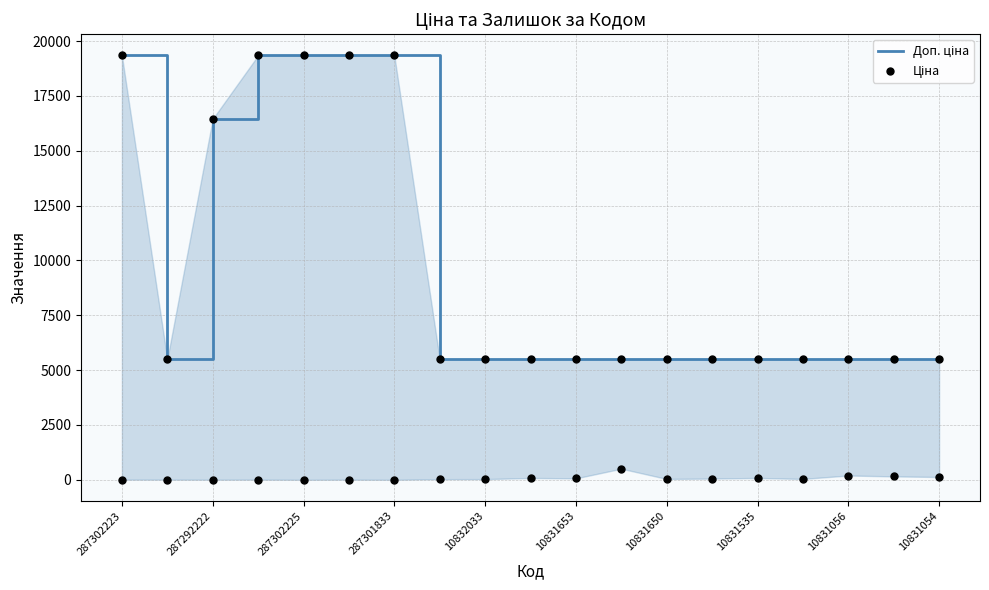

Which series has the largest total across all categories?

Доп. ціна